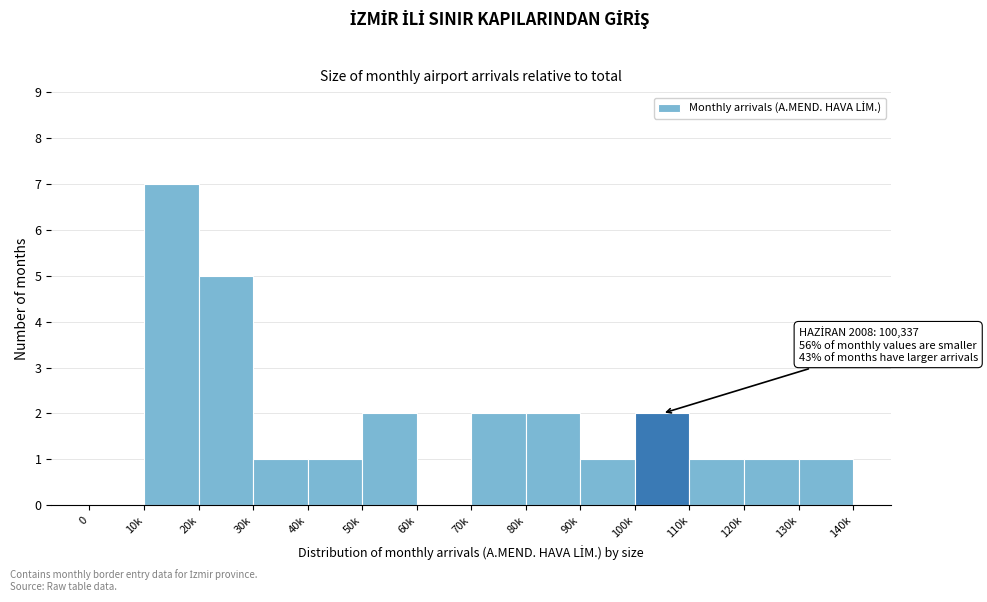

Reading left to right, transcribe all the data shown in this chart.

0=0	10k=7	20k=5	30k=1	40k=1	50k=2	60k=0	70k=2	80k=2	90k=1	100k=2	110k=1	120k=1	130k=1